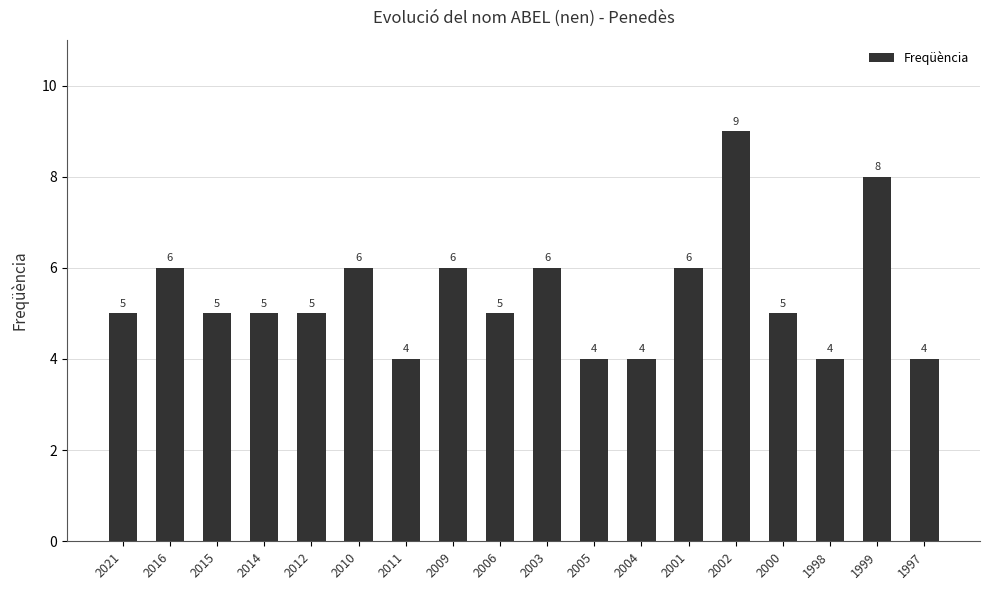

What is the smallest value displayed?

4